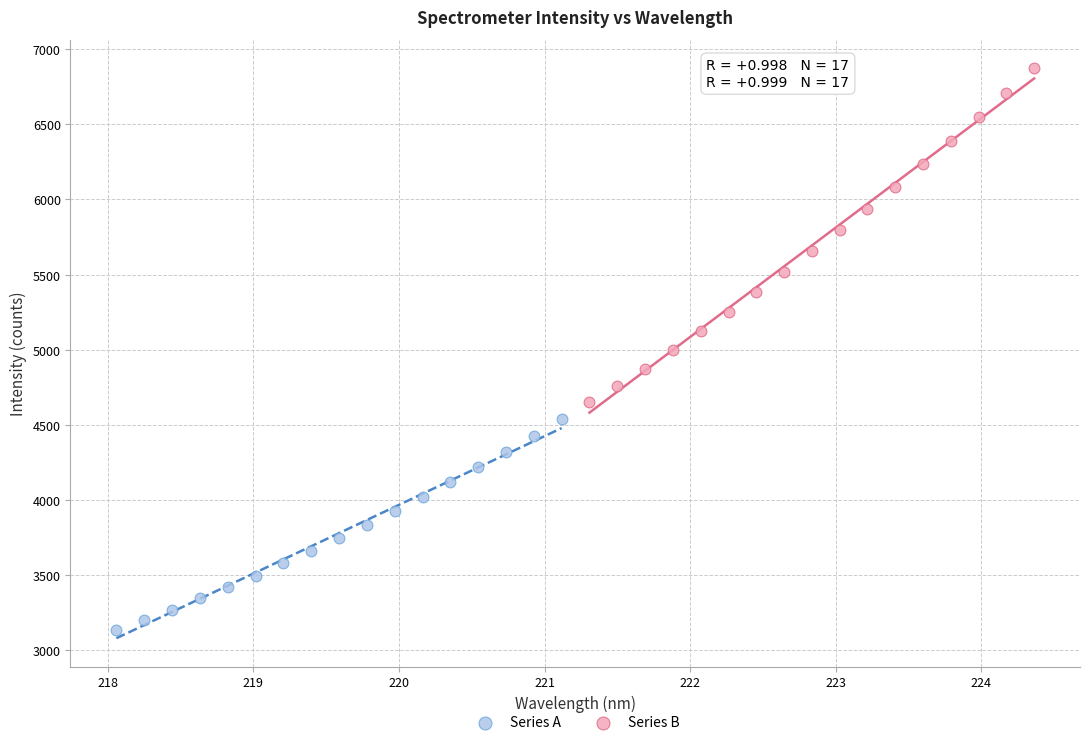

Which series reaches the maximum Y coordinate?

Series B